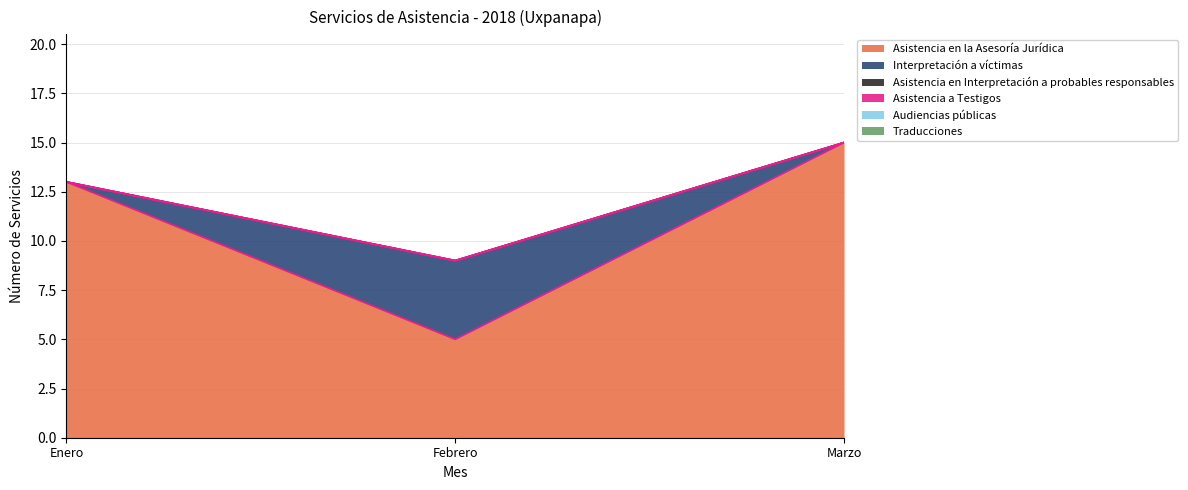

Is the value of Asistencia en Interpretación a probables responsables at Enero greater than the value of Audiencias públicas at Enero?

No